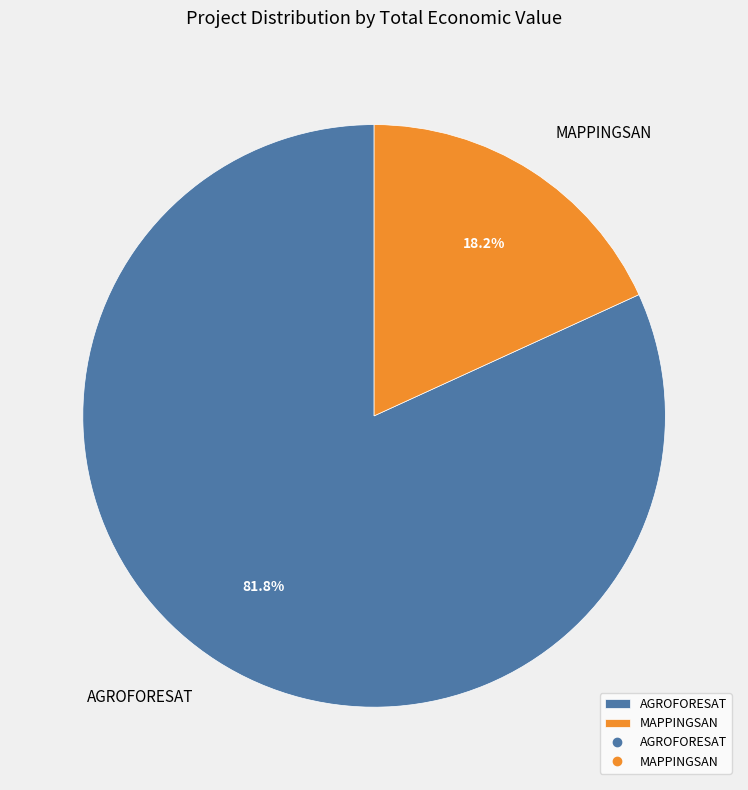

To the nearest percent, what is the combined percentage of AGROFORESAT and MAPPINGSAN?

100%